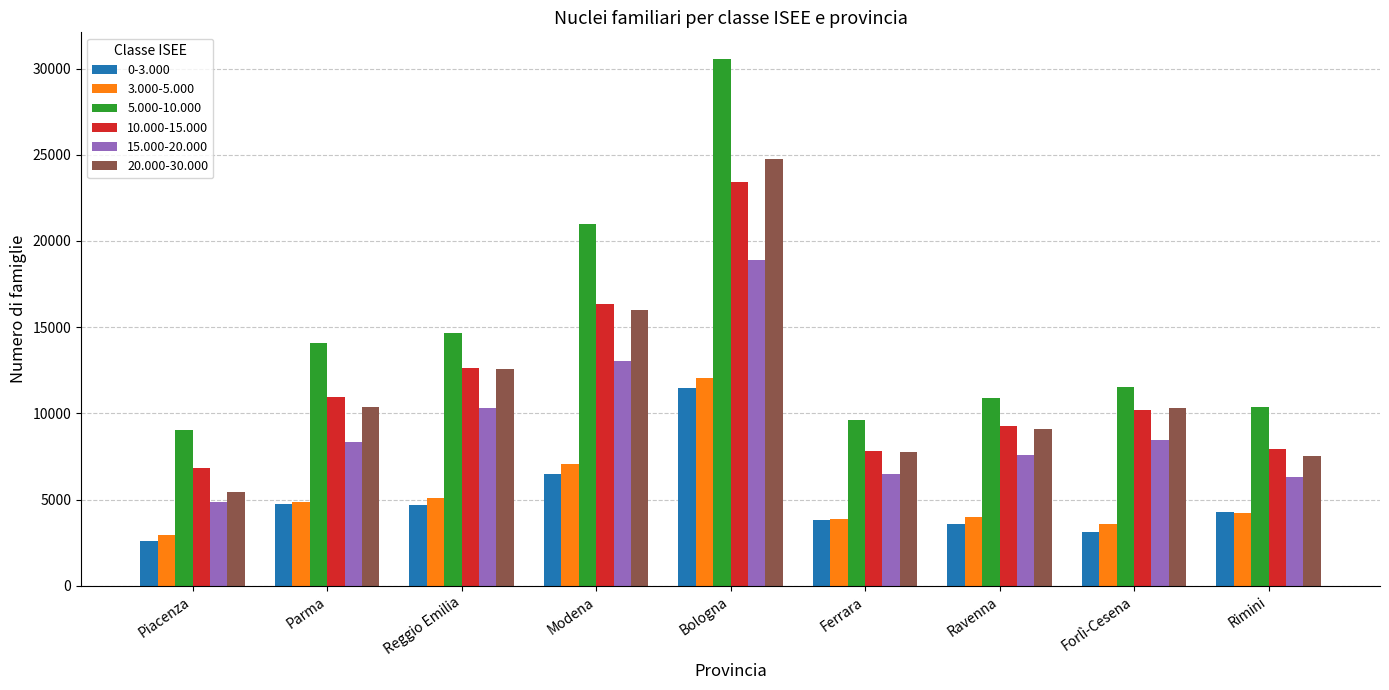

What is the average value of the 3.000-5.000 series?

5306